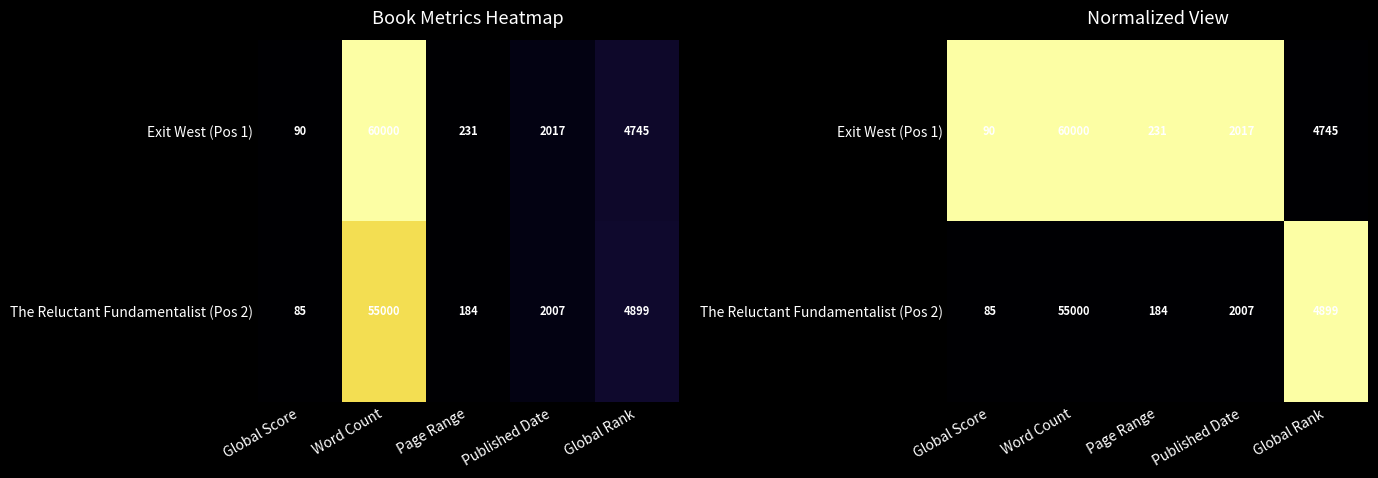

True or false: The Reluctant Fundamentalist (Pos 2) has a value of 0 at Global Rank.

False